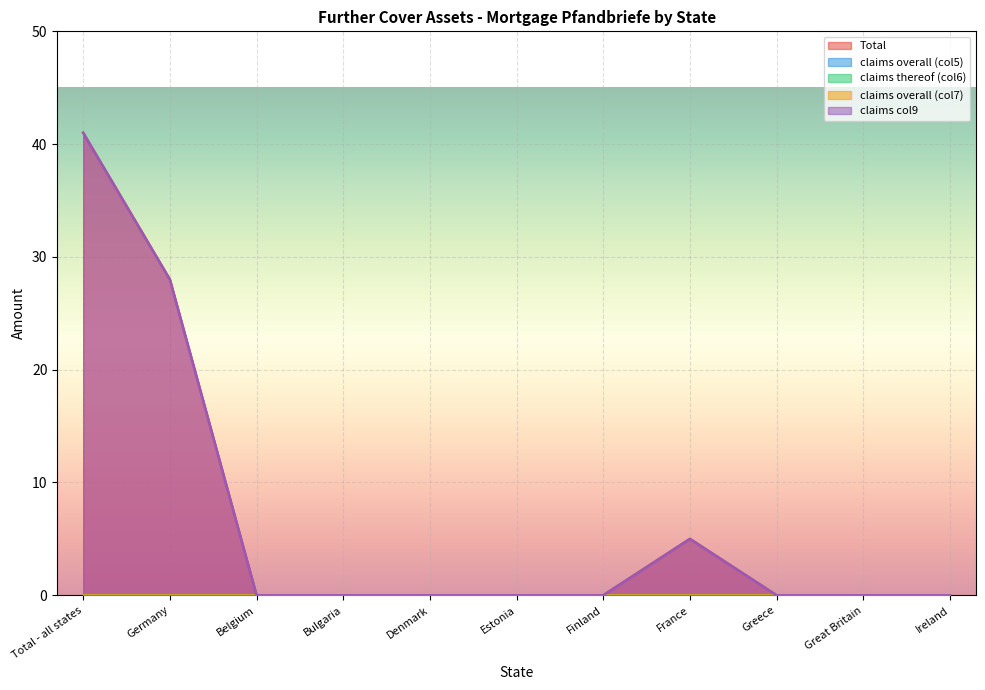

True or false: claims col9 and Total cross at least once.

False